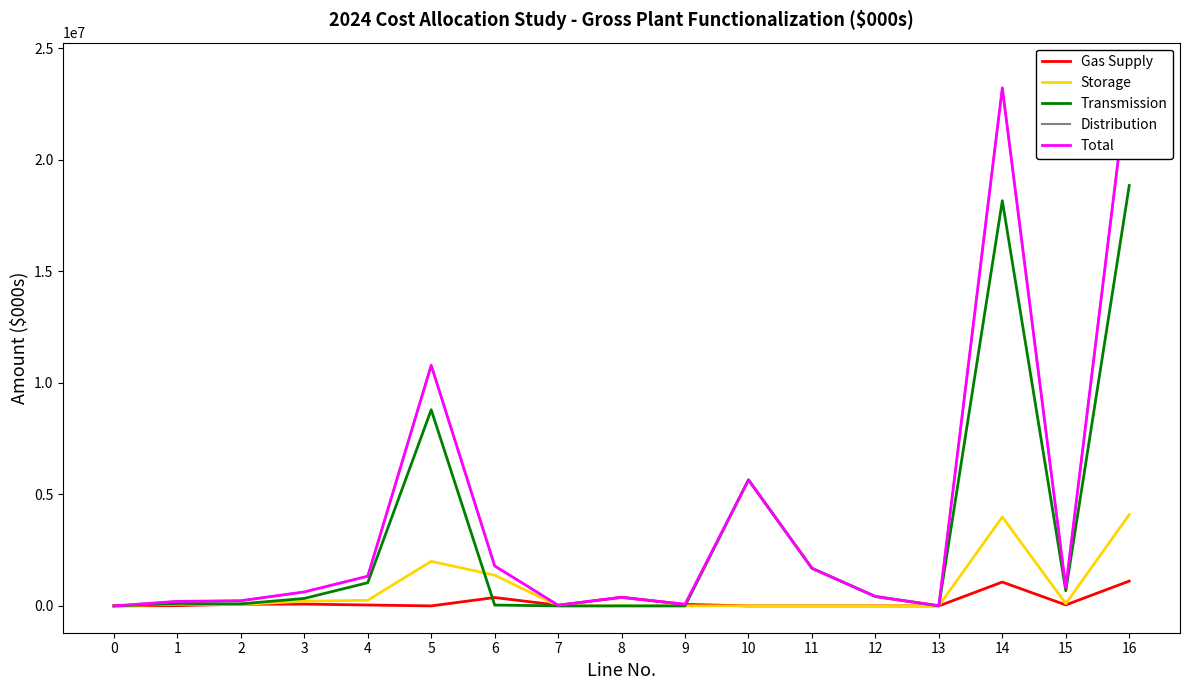

What is the difference between the Gas Supply values at 14 and 8?

682995.4